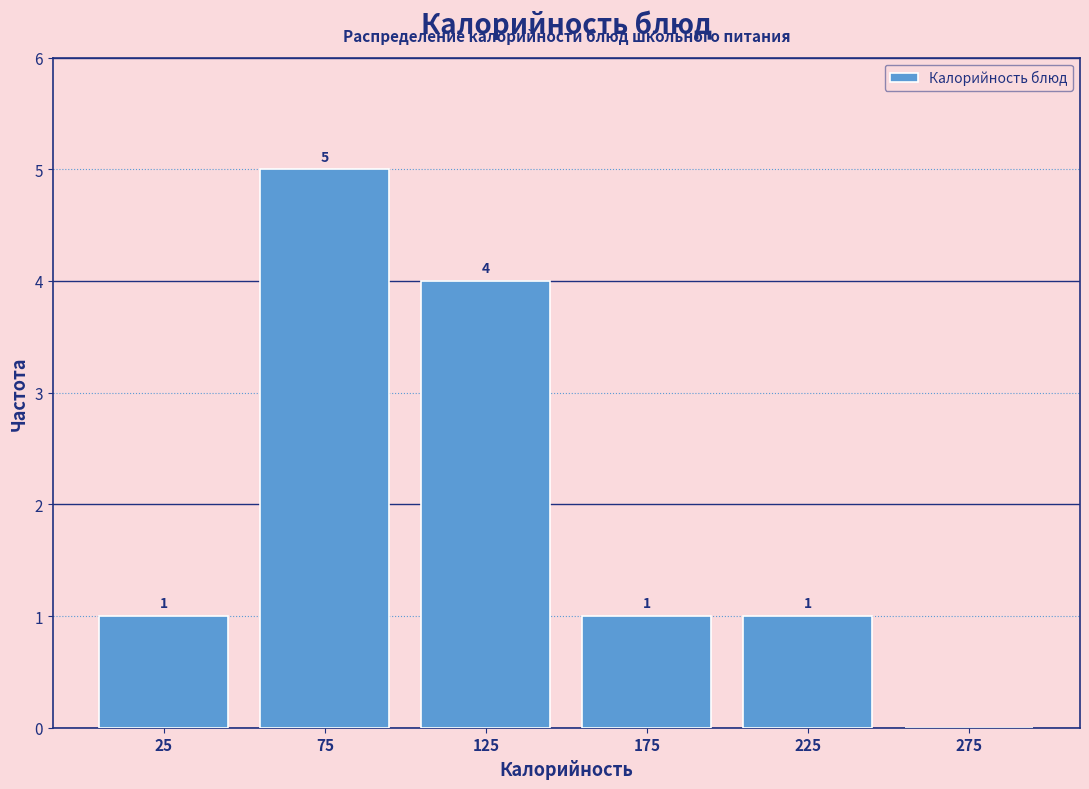

Which range on the x-axis has the tallest bar?

50 to 100